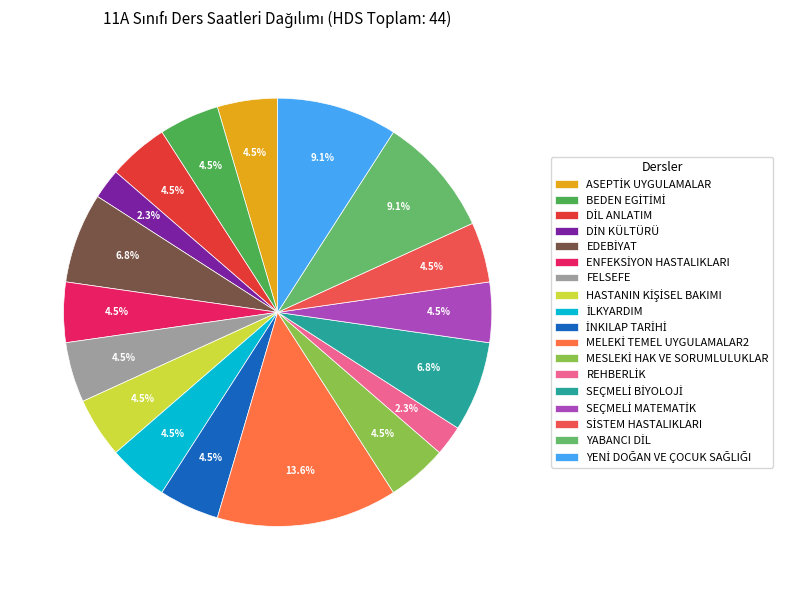

To the nearest percent, what portion does HASTANIN KİŞİSEL BAKIMI represent?

5%